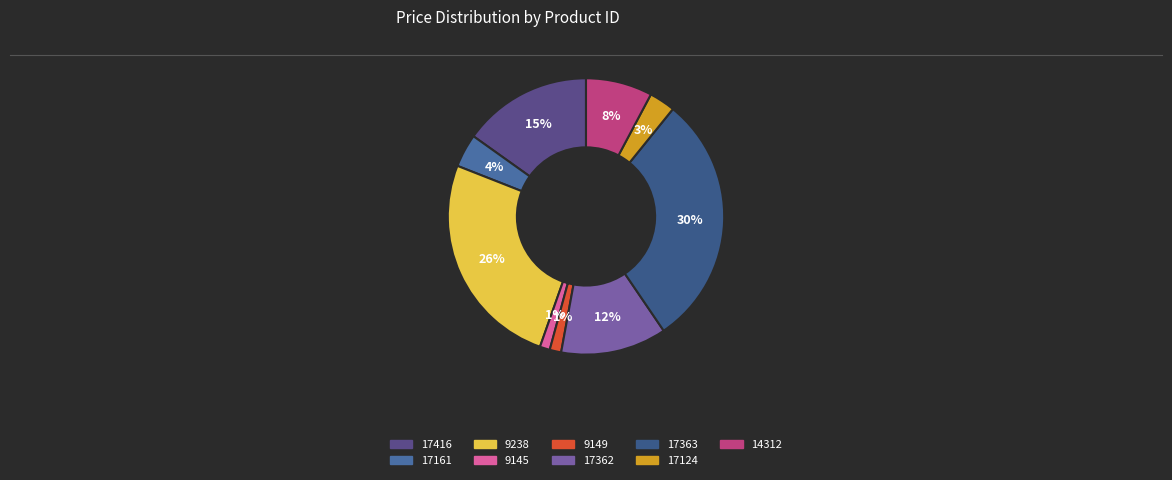

How many segments does this pie chart have?

9